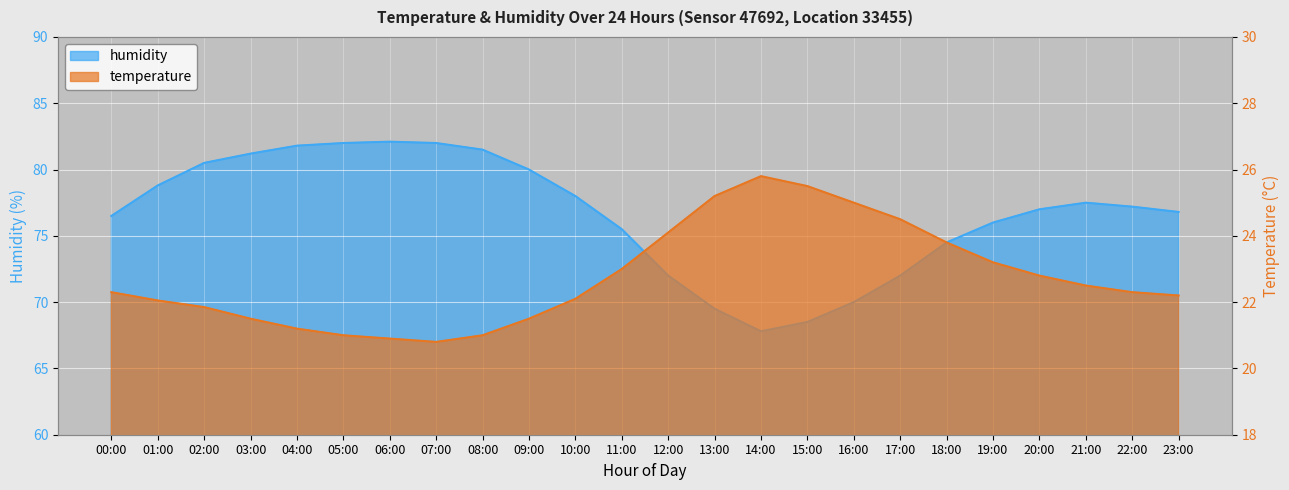

What is the spread (max minus min) of values at 20:00?

54.2